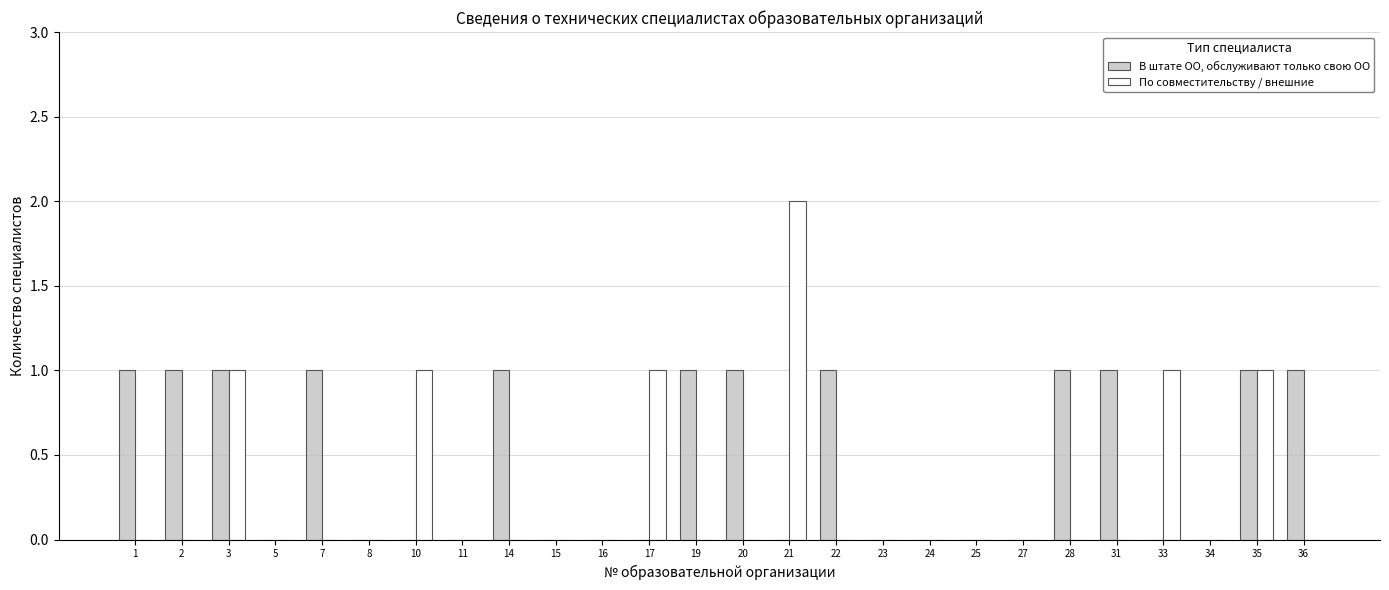

Count the number of data series in this chart.

2